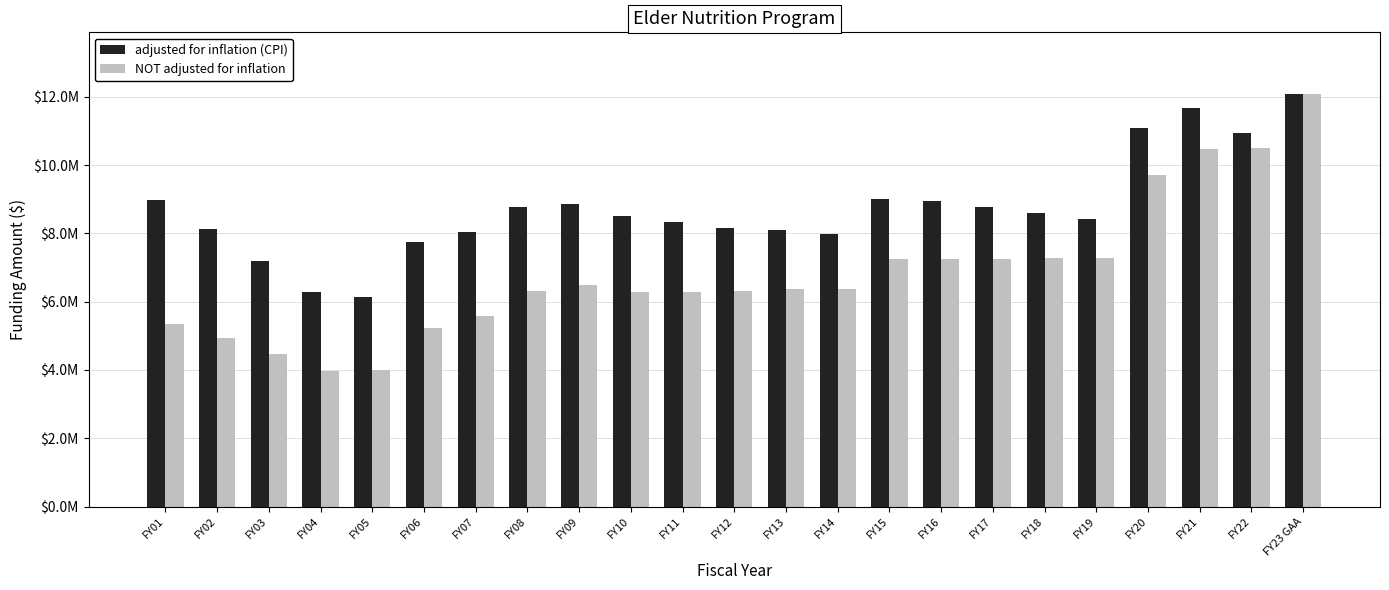

Are the bars horizontal?

No